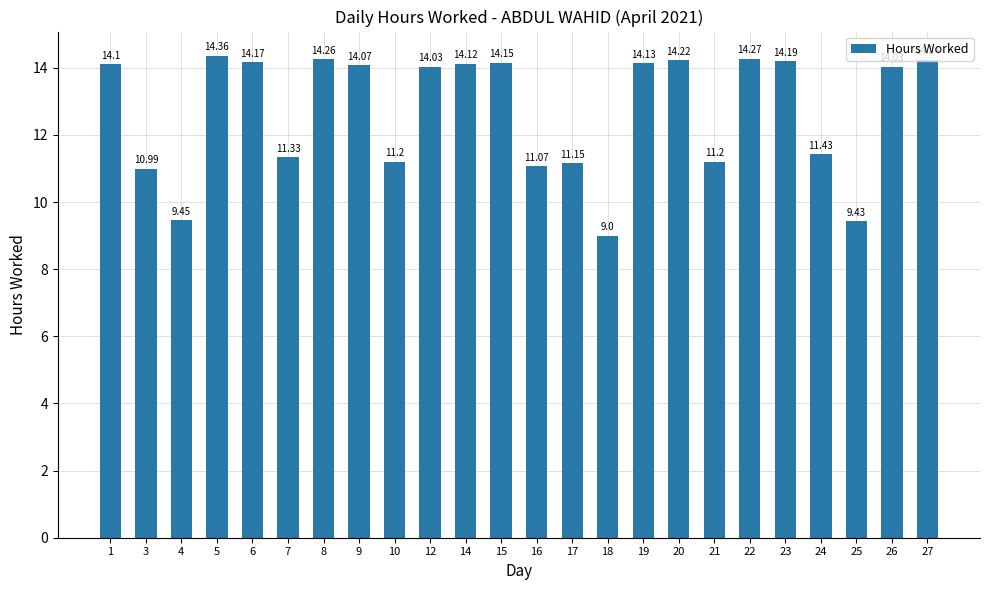

Approximately how many times larger is the value at 9 compared to 10?

1.3